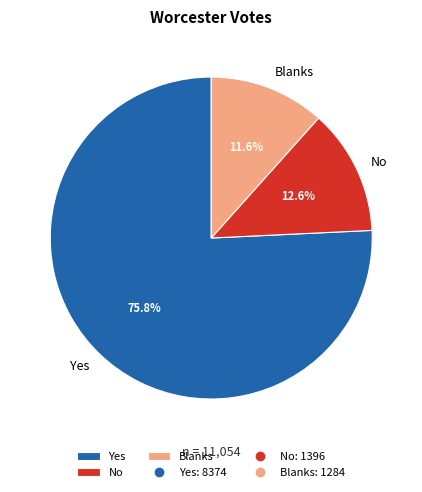

To the nearest percent, what is the average slice percentage?

33%